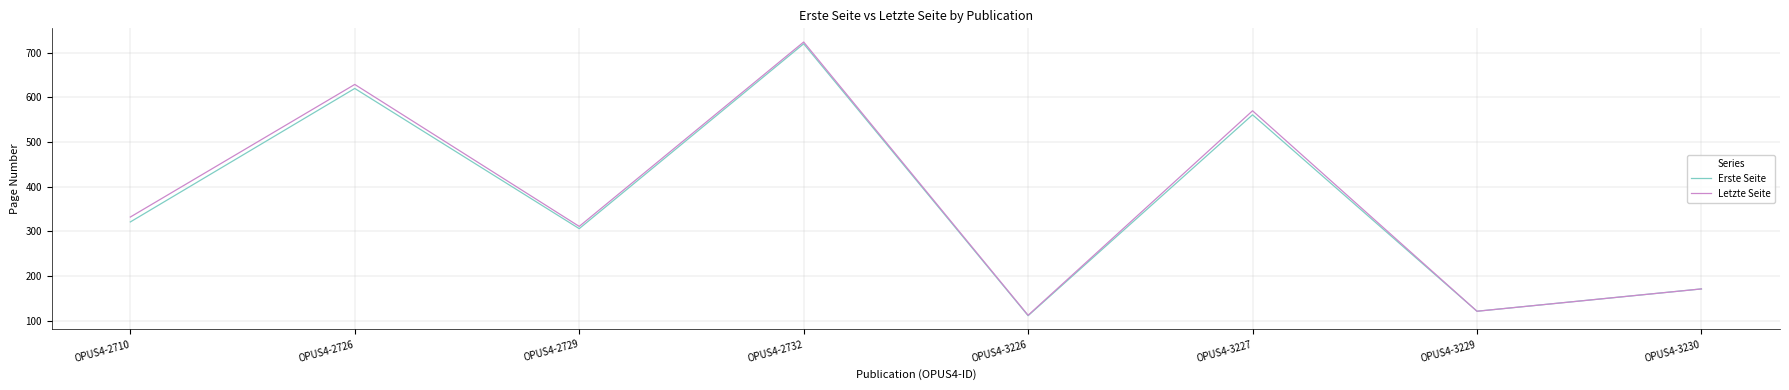

List the labels in order of Letzte Seite value, smallest first.

OPUS4-3226, OPUS4-3229, OPUS4-3230, OPUS4-2729, OPUS4-2710, OPUS4-3227, OPUS4-2726, OPUS4-2732